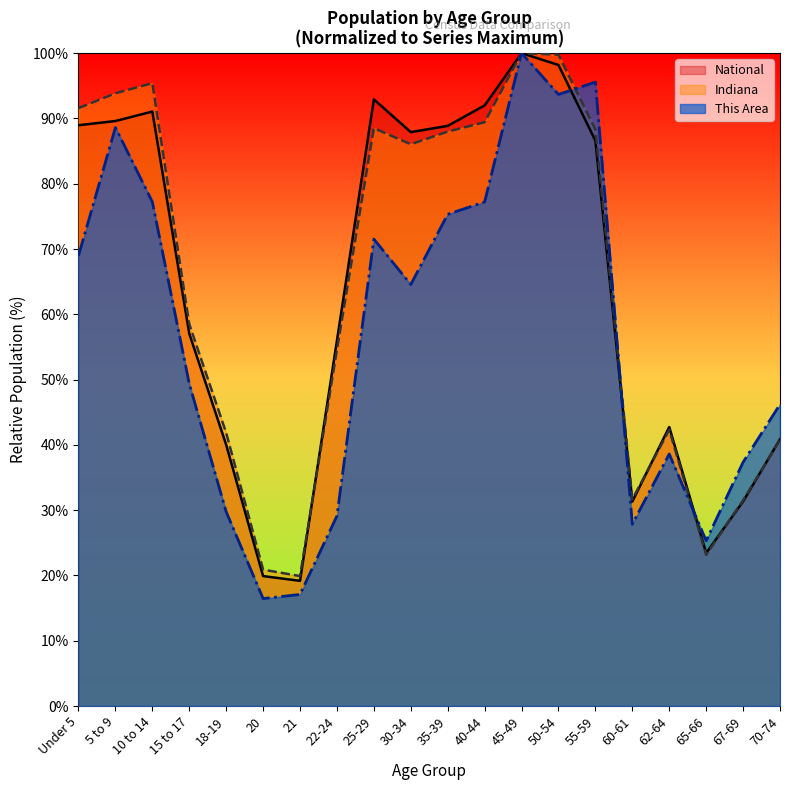

List the series in order of their peak value, highest first.

This Area, Indiana, National